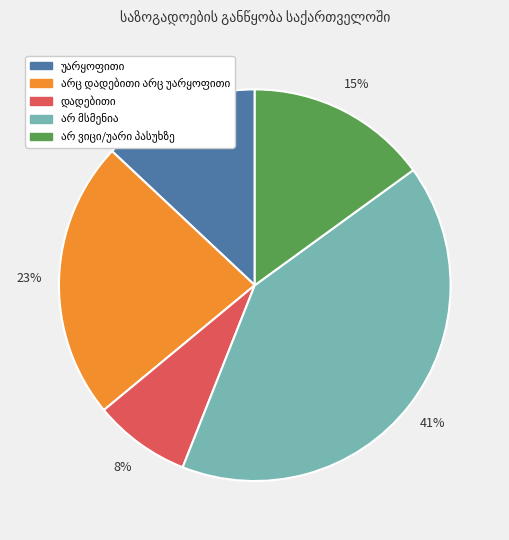

Is there any slice that represents more than half of the pie?

No